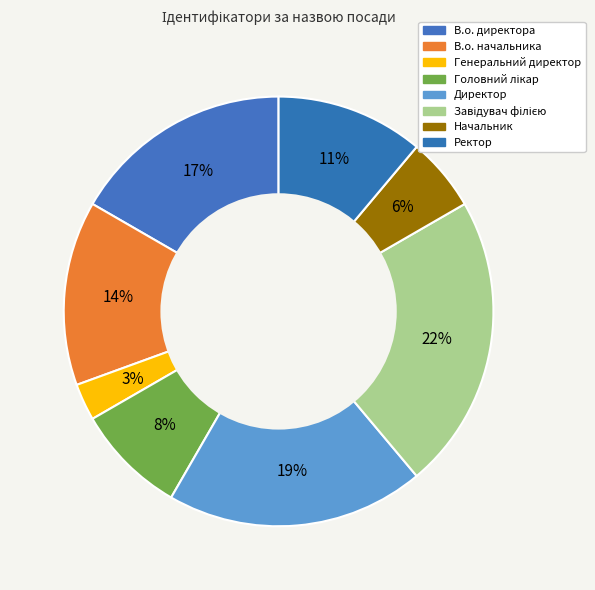

True or false: Завідувач філією accounts for 32% of the total.

False